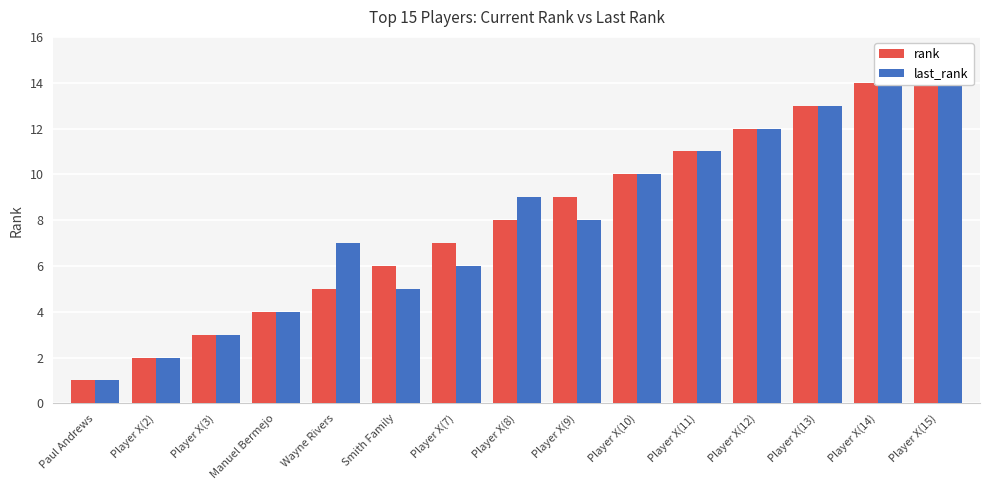

What is the total value across all series at Paul Andrews?

2